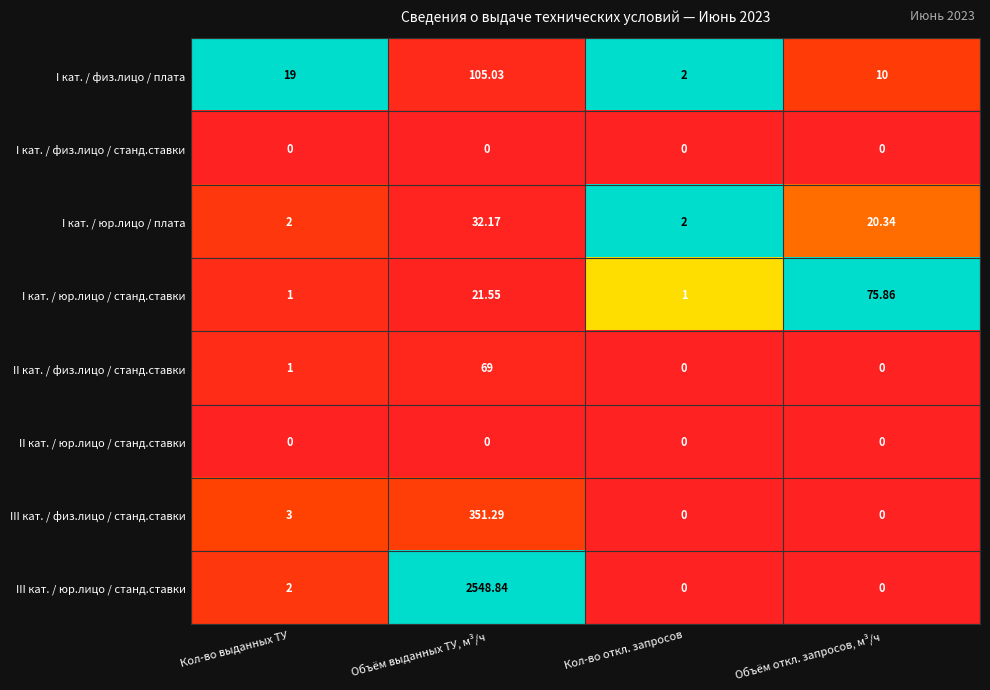

At how many categories does at least one series exceed 0?

4